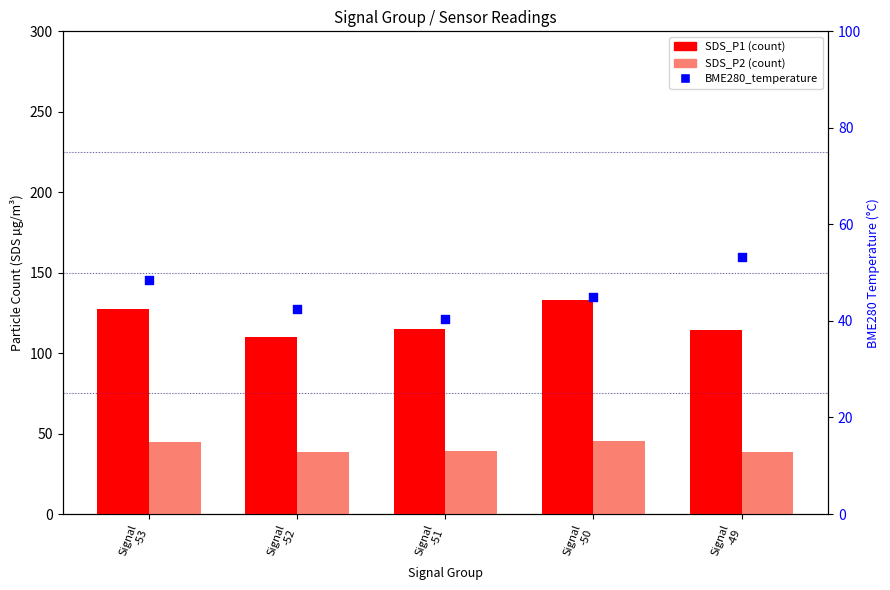

At how many categories does at least one series exceed 124?

2